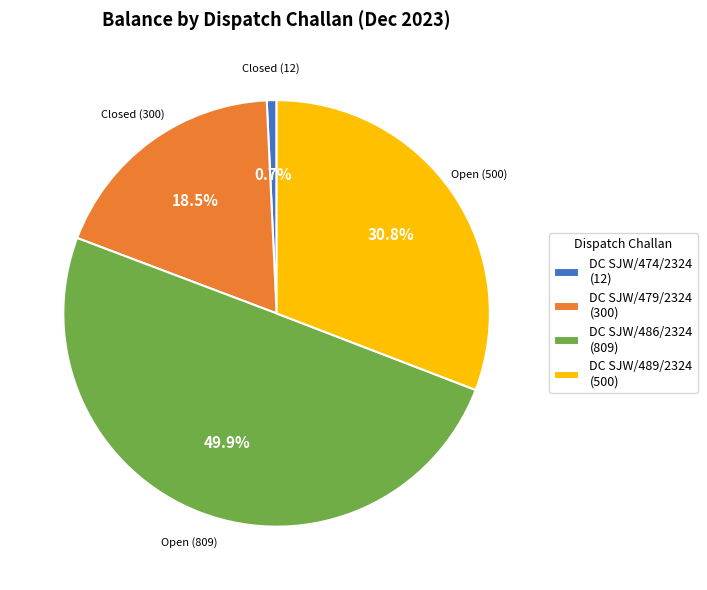

Is the sum of DC SJW/486/2324 and DC SJW/474/2324 greater than half?

Yes